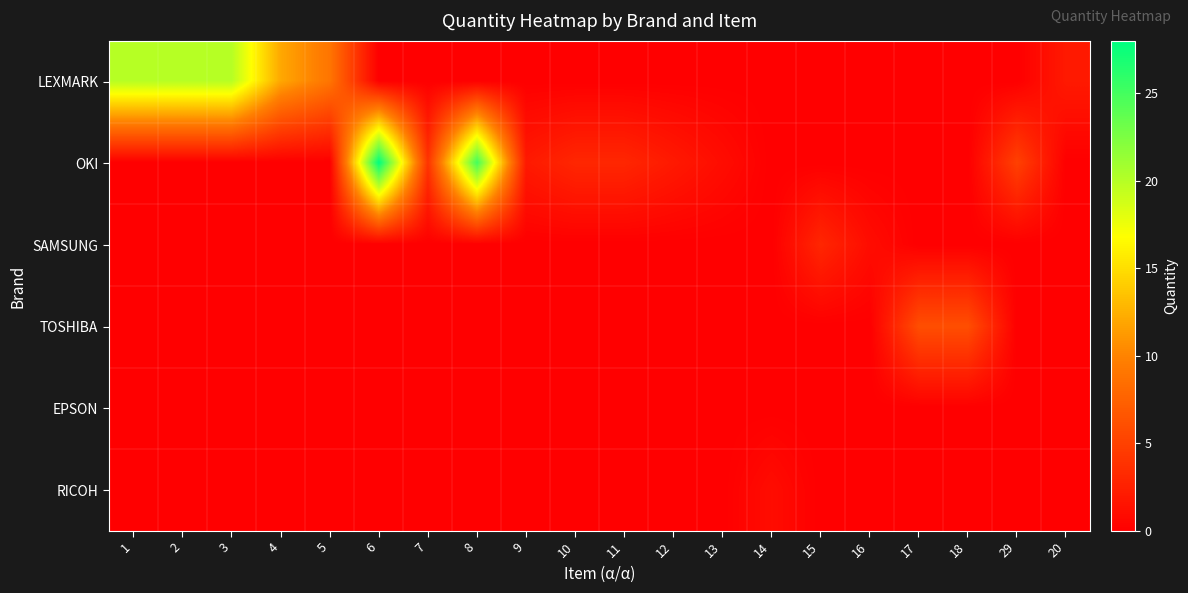

Between 2 and 4, which is larger?

2